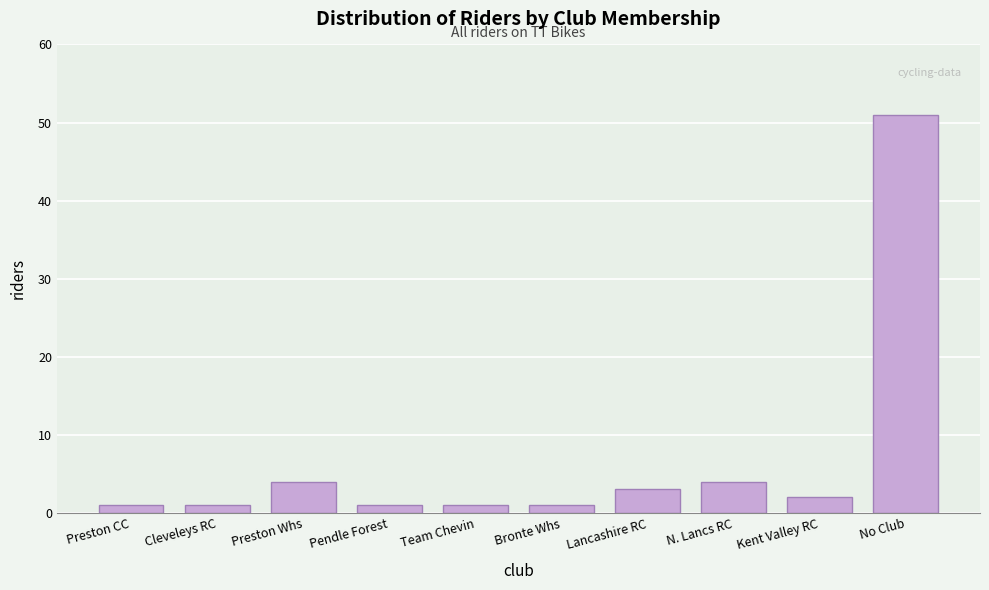

Reading left to right, what are all the values shown in this chart?

1	1	4	1	1	1	3	4	2	51